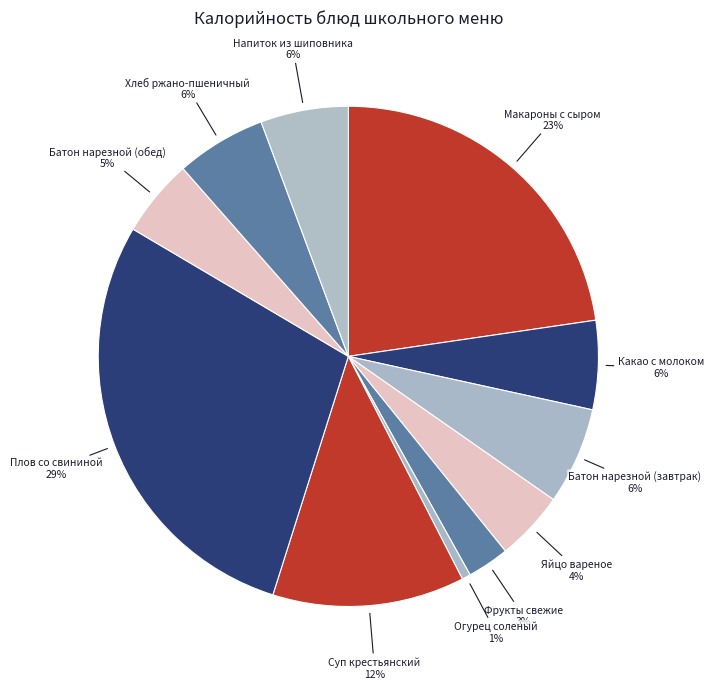

How many slices are in this pie chart?

11